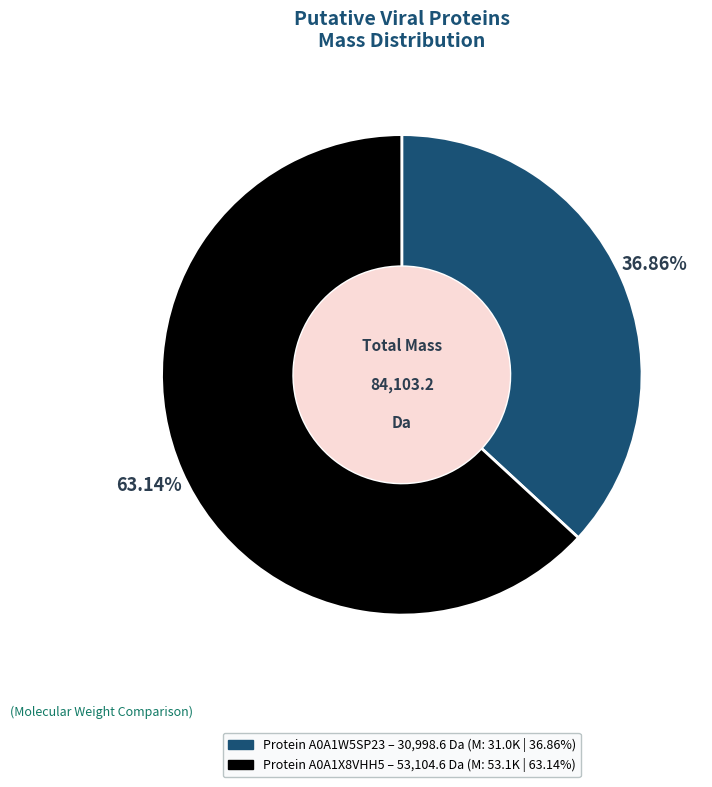

Is there any slice that represents more than half of the pie?

Yes